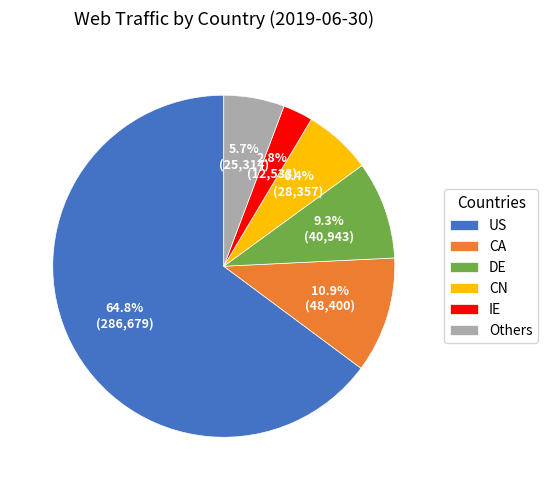

Does US represent more than half of the total?

Yes